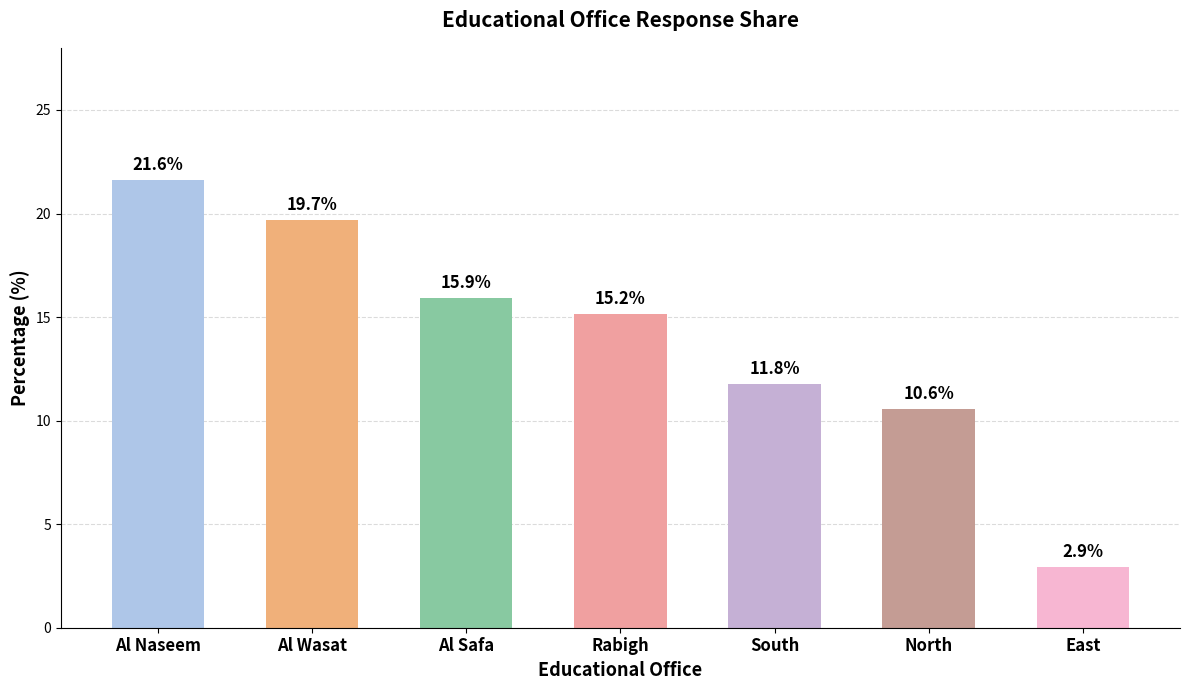

What is the sum of the values at Rabigh and East?

18.1